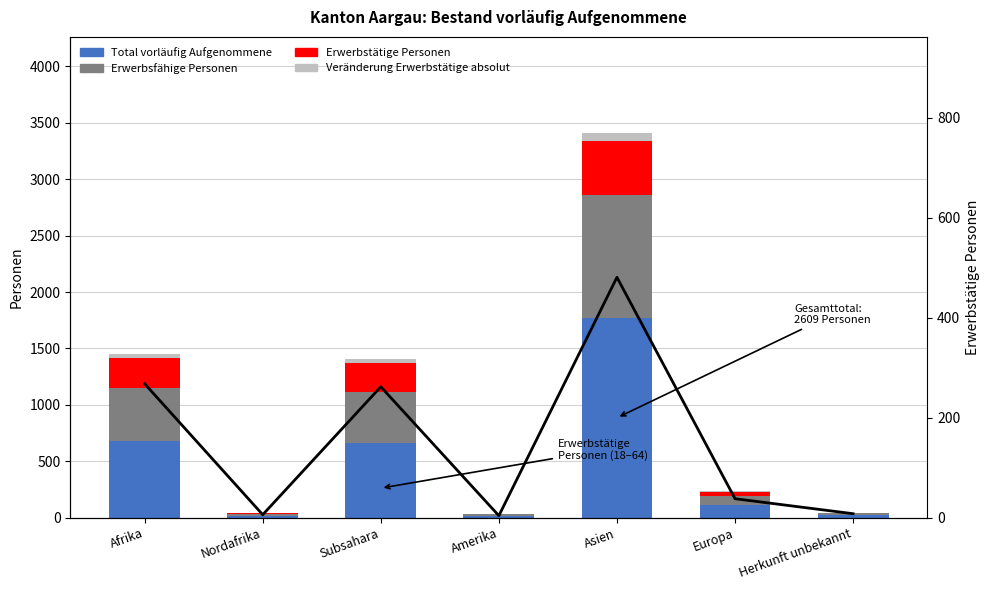

At which label does Erwerbstätige Personen reach its peak?

Asien